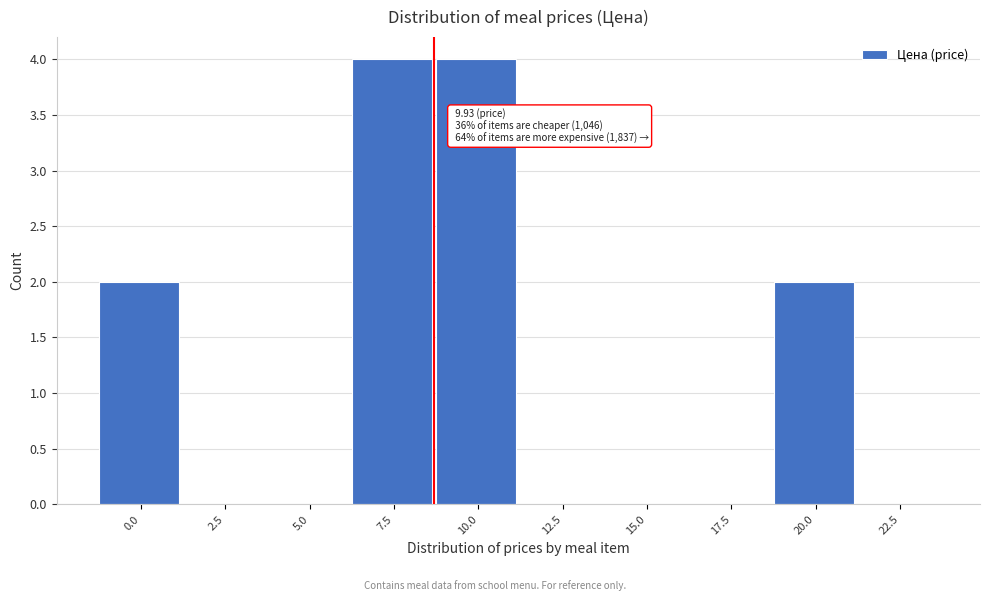

Reading left to right, transcribe all the data shown in this chart.

0.0=2	2.5=0	5.0=0	7.5=4	10.0=4	12.5=0	15.0=0	17.5=0	20.0=2	22.5=0